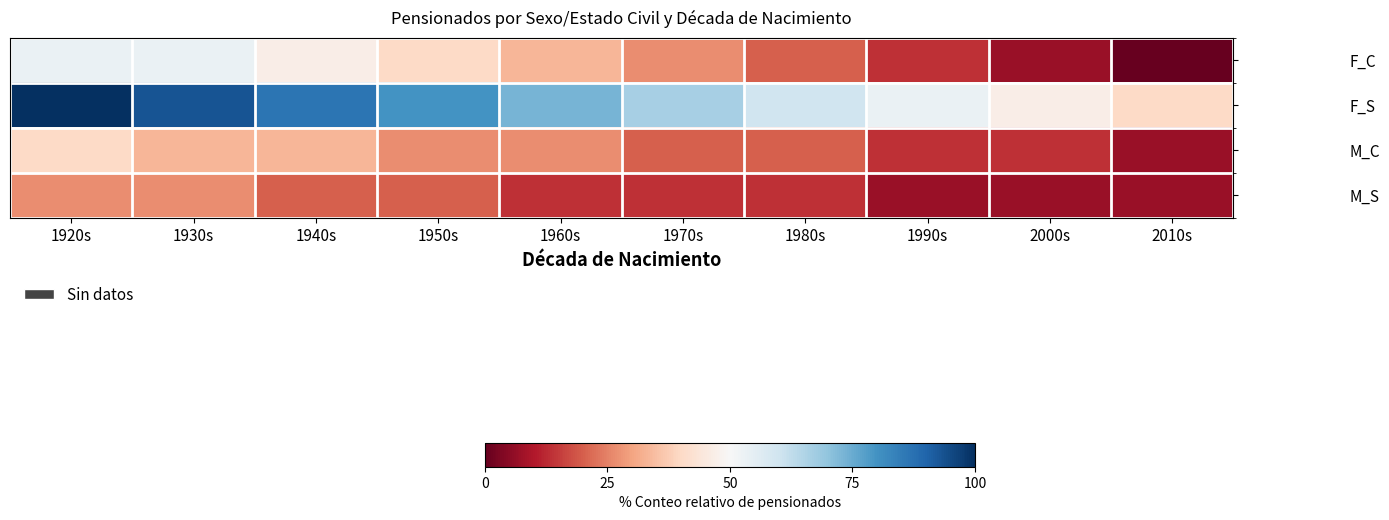

Which series has the widest spread of values?

F_S